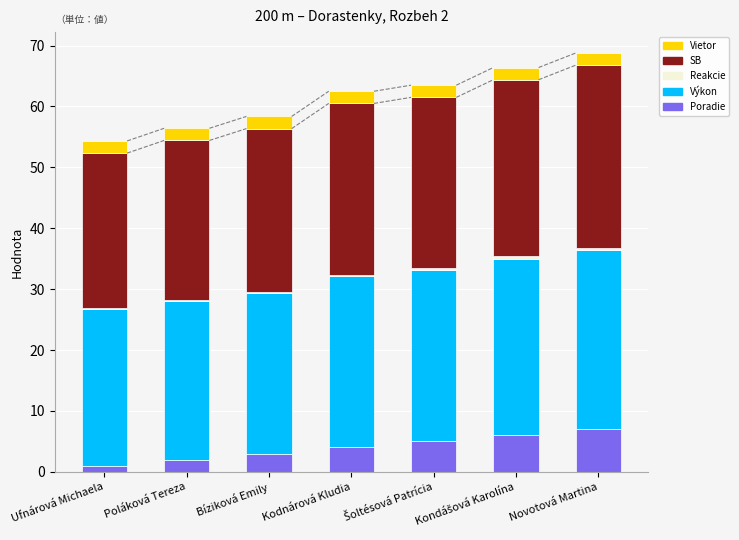

True or false: Poradie has a value of 10.6 at Novotová Martina.

False